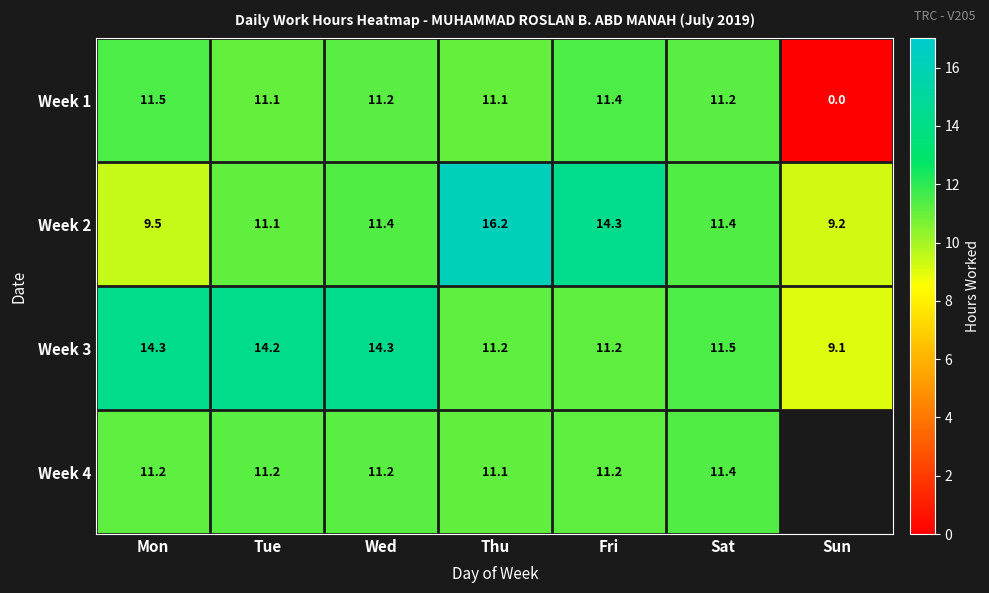

Is the value of Week 3 at Sun greater than the value of Week 1 at Thu?

No